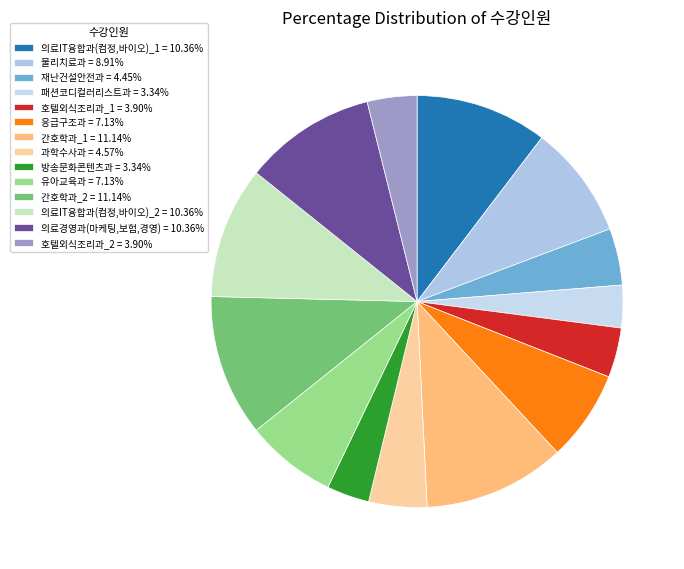

Combined, do 호텔외식조리과_2 and 간호학과_1 account for over 50%?

No